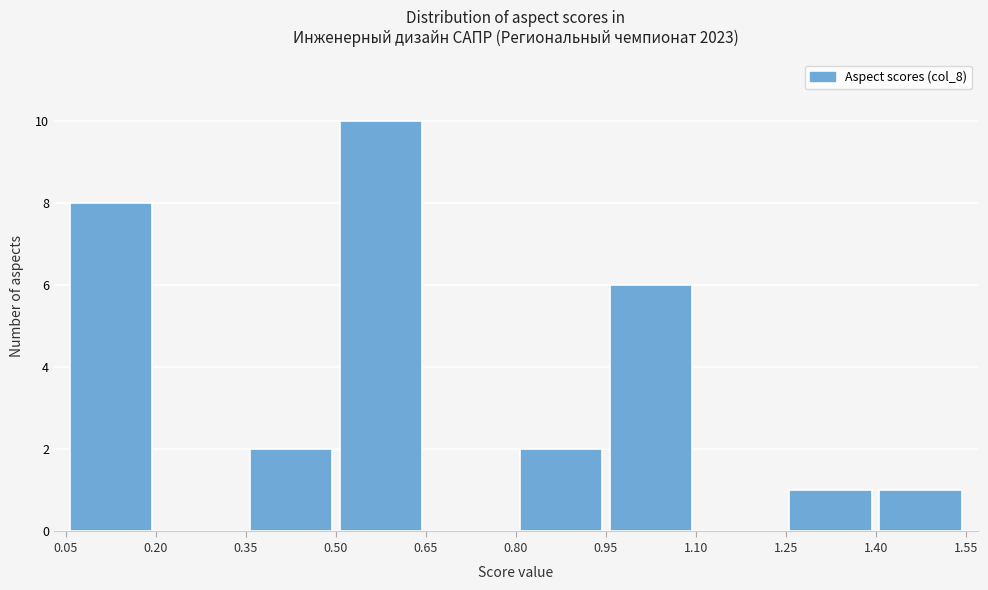

Reading left to right, list every bar in this chart as the range it spans on the x-axis followed by its height. The values are not printed on the chart, so give them approximately, as read against the axis.

0.05 to 0.20: 8
0.20 to 0.35: 0
0.35 to 0.50: 2
0.50 to 0.65: 10
0.65 to 0.80: 0
0.80 to 0.95: 2
0.95 to 1.10: 6
1.10 to 1.25: 0
1.25 to 1.40: 1
1.40 to 1.55: 1